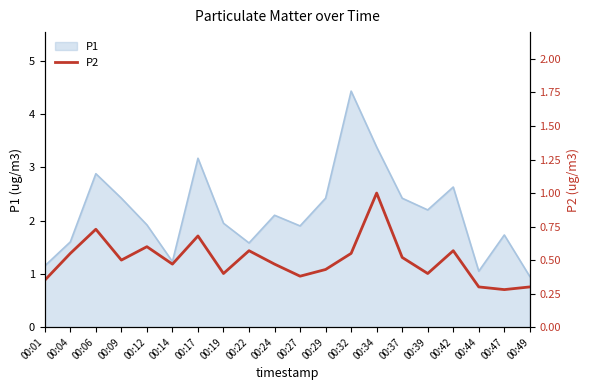

Is it true that P1 equals 2.2 at 00:39?

True